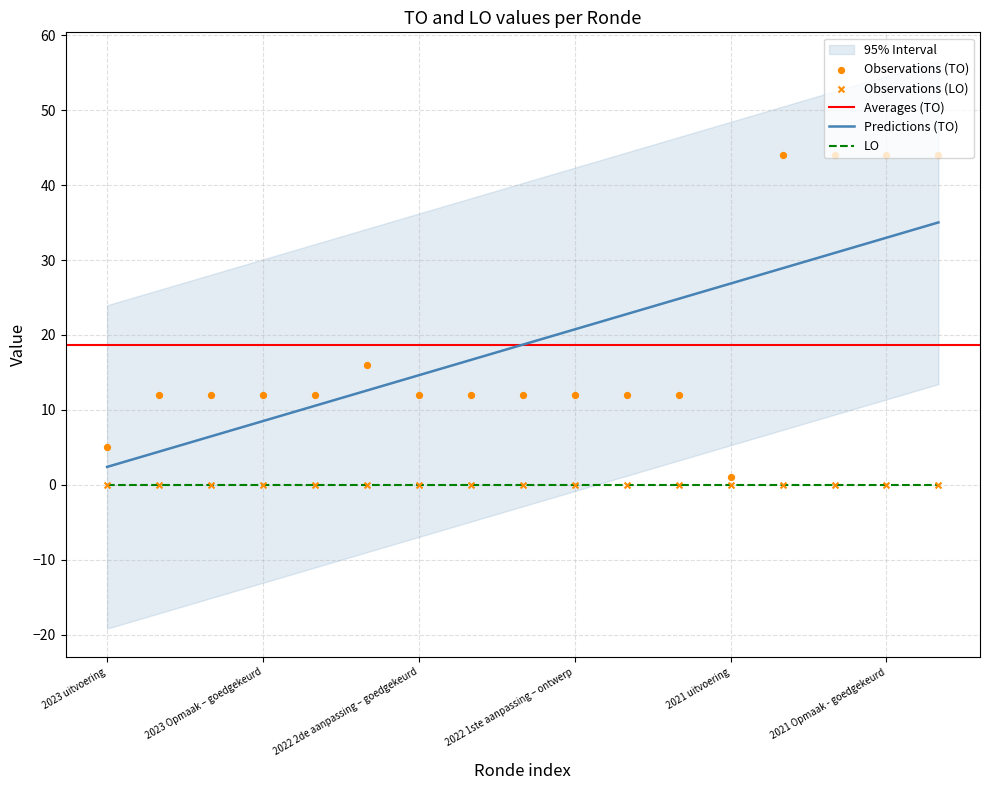

Approximately how many times larger is the value at 2022 uitvoering compared to 2022 1ste aanpassing – goedgekeurd?

1.3